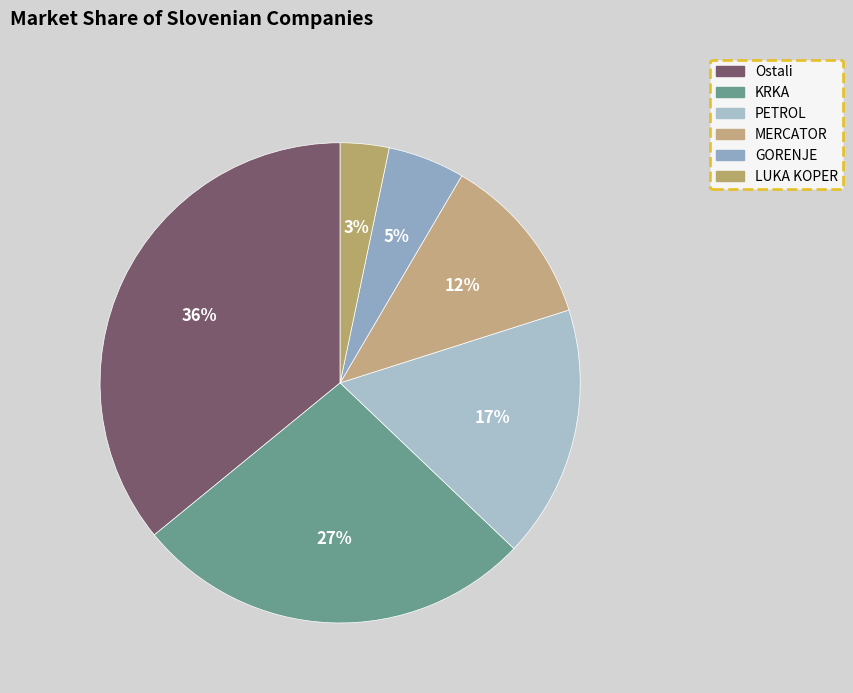

Which slice is the largest?

Ostali